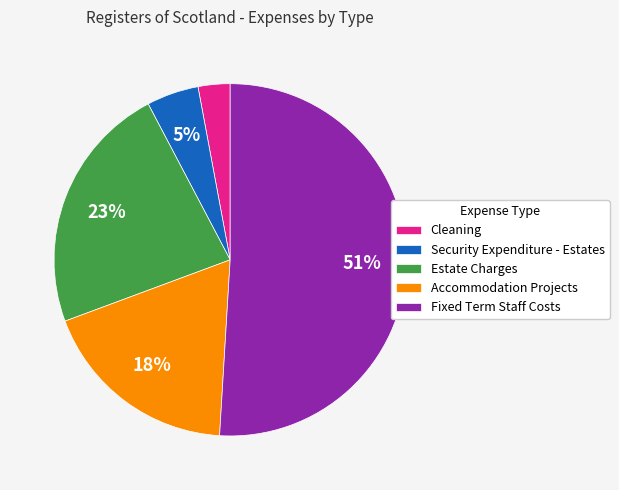

Count the number of slices in the pie.

5